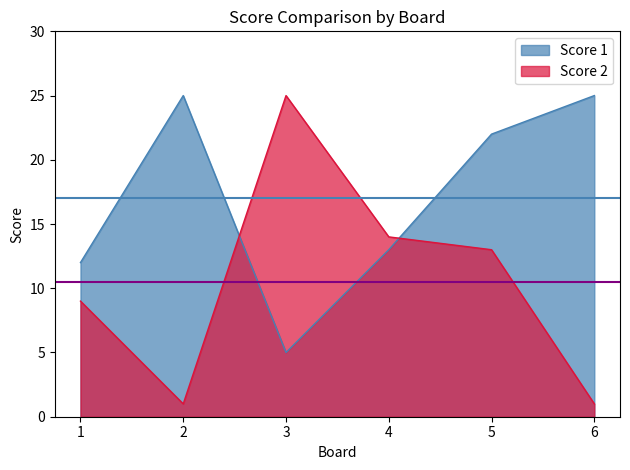

Which category has the highest value across all series?

2